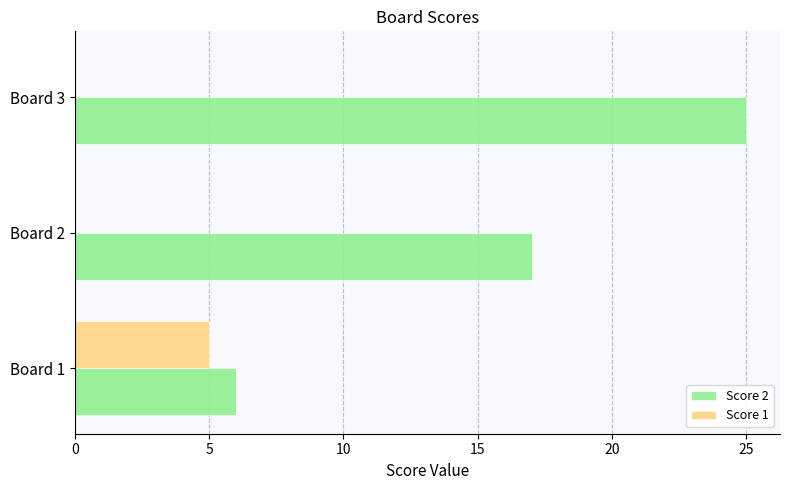

What is the sum of the Score 2 values at Board 3 and Board 2?

42